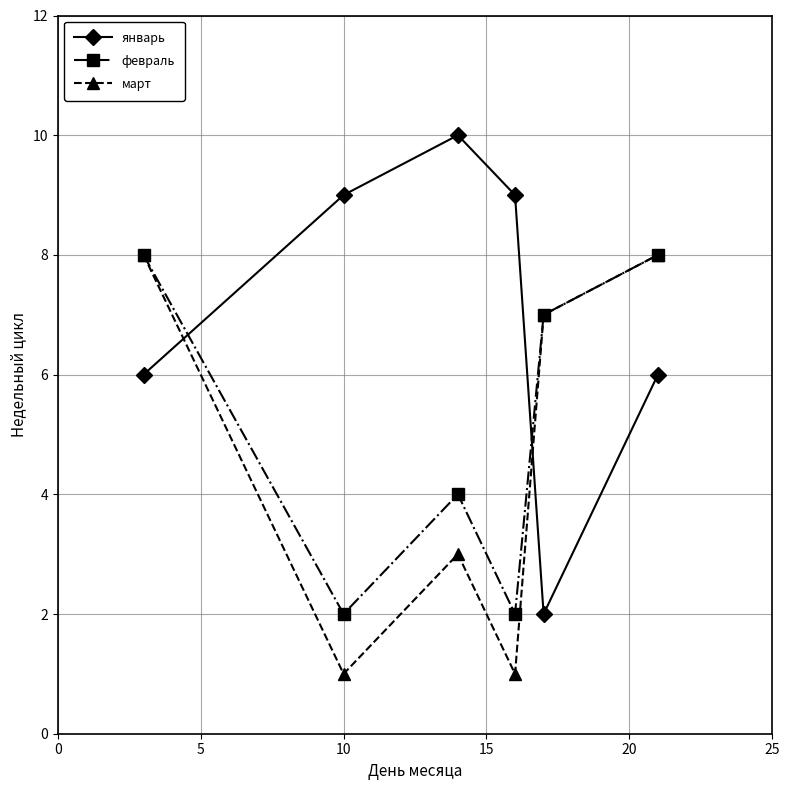

How many times do январь and февраль cross each other?

2